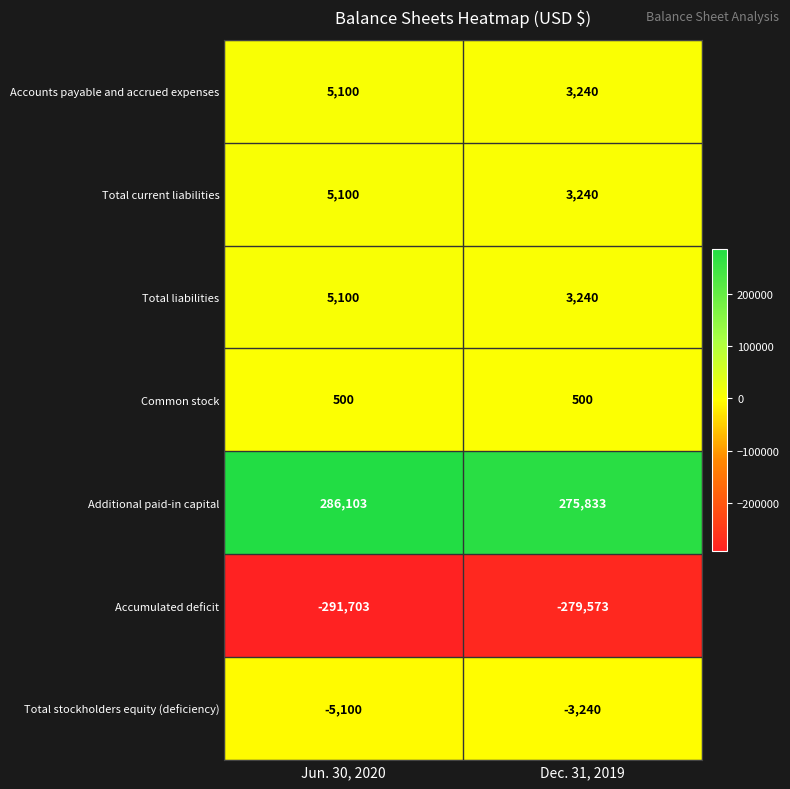

Which series has the largest total across all categories?

Additional paid-in capital